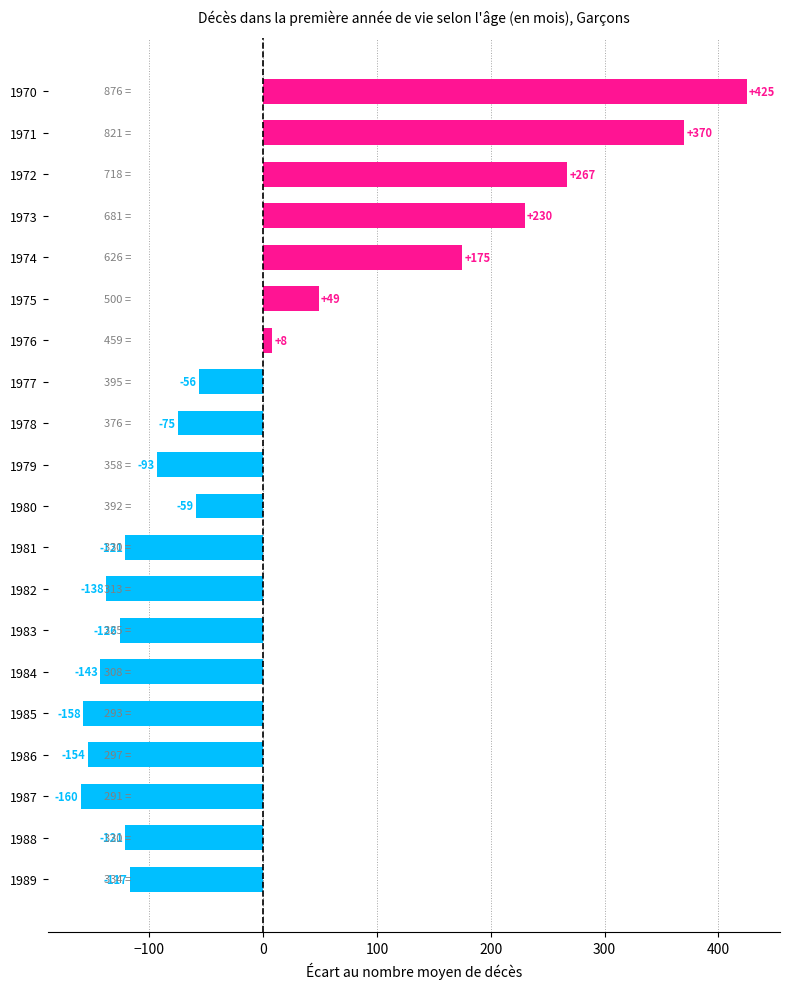

Which category has the highest value across all series?

1970